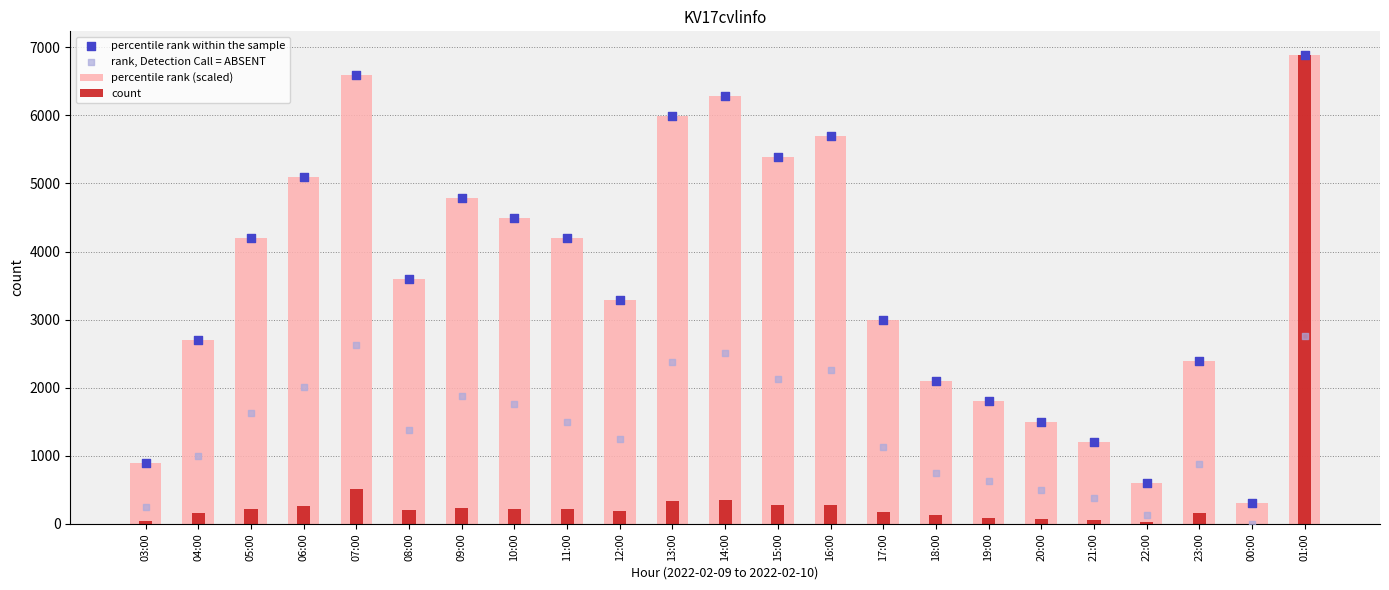

Which series has the largest total across all categories?

percentile rank (scaled)